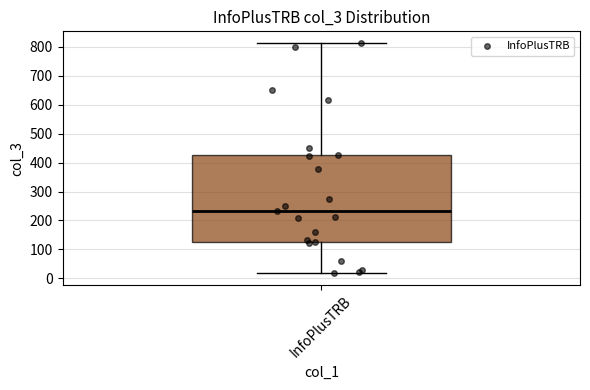

Read this box plot against the y-axis: the position of the median line, the range covered by the box, and the ends of both whiskers. The values are not printed on the chart, so give them approximately, as read against the axis.

median 230, box 130 to 430, whiskers 20 to 810